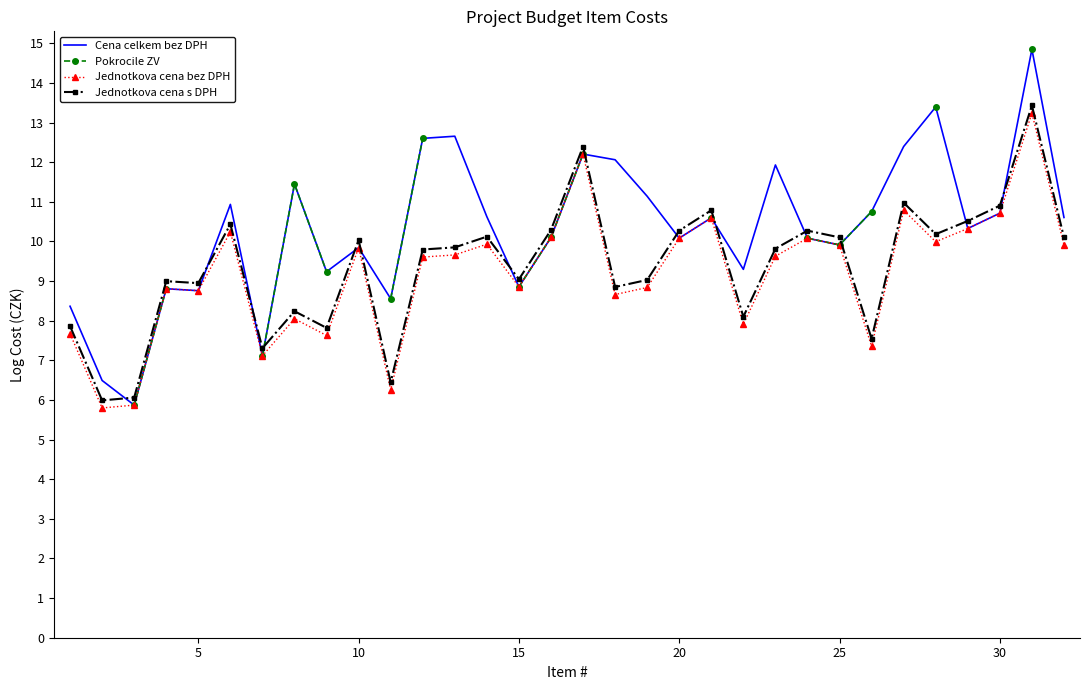

What is the lowest value of the Cena celkem bez DPH series?

5.9